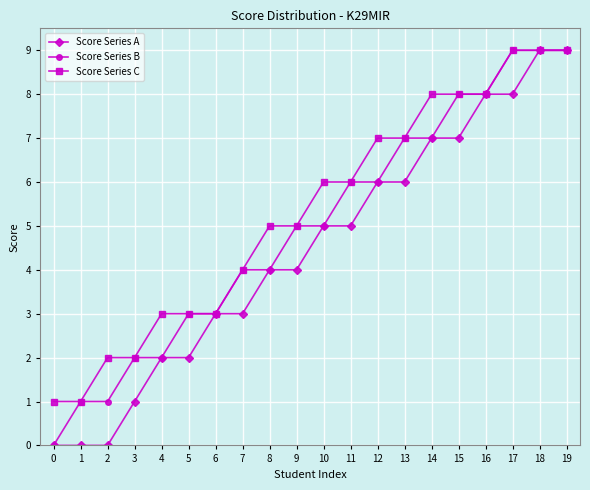

Rank the series by their average value, from highest to lowest.

Score Series C, Score Series B, Score Series A